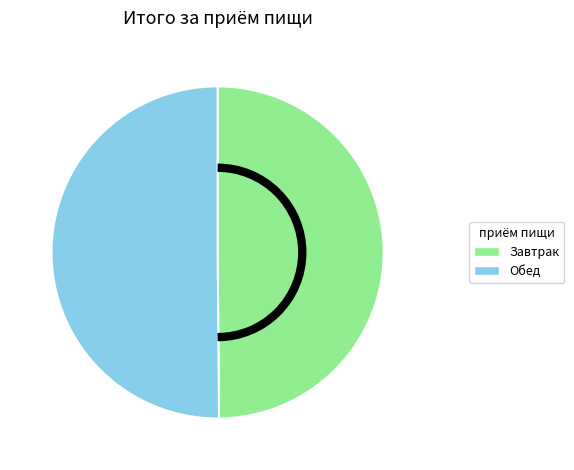

True or false: Завтрак accounts for 50% of the total.

True